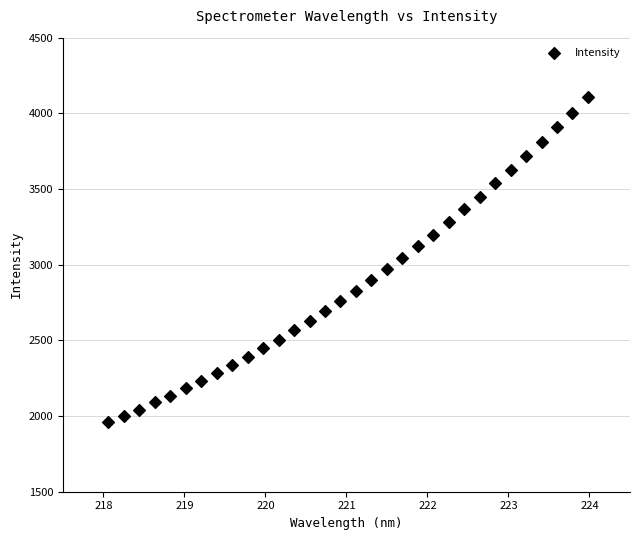

What is the range of Y values (max minus min)?

2148.7